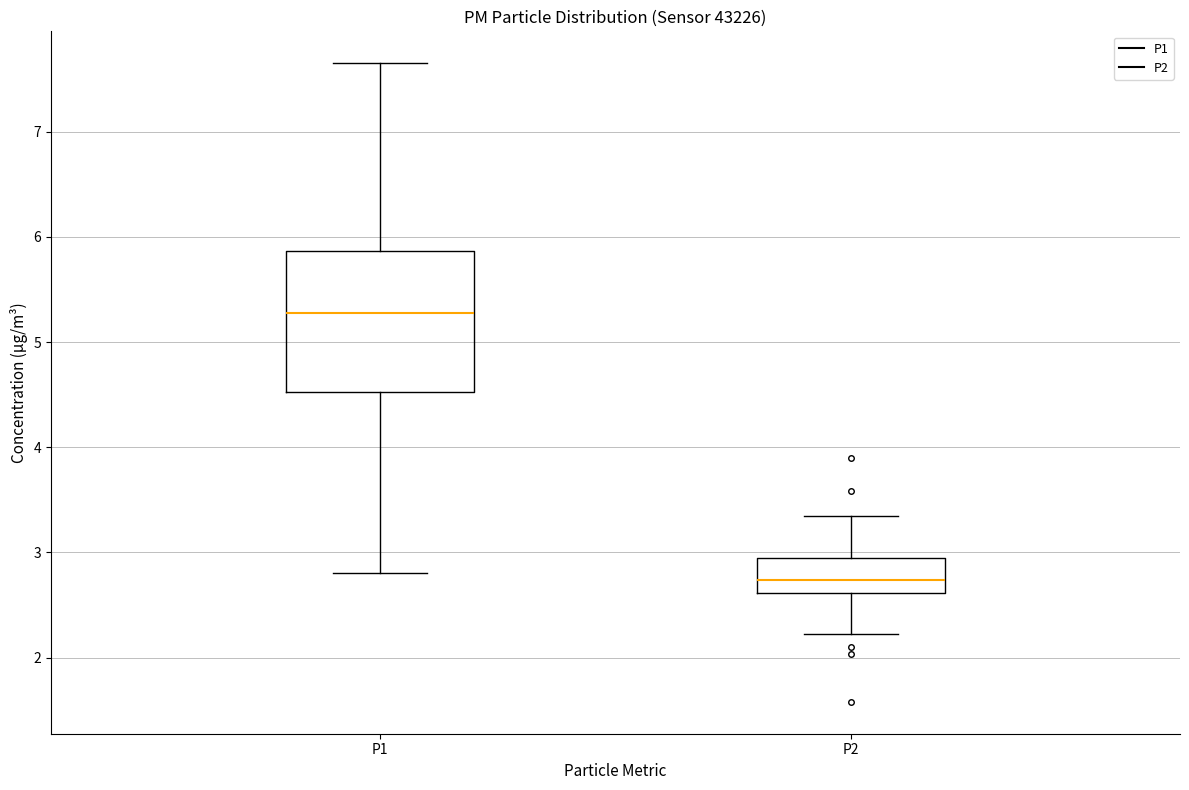

Which box is the tallest, from its lower edge to its upper edge?

P1